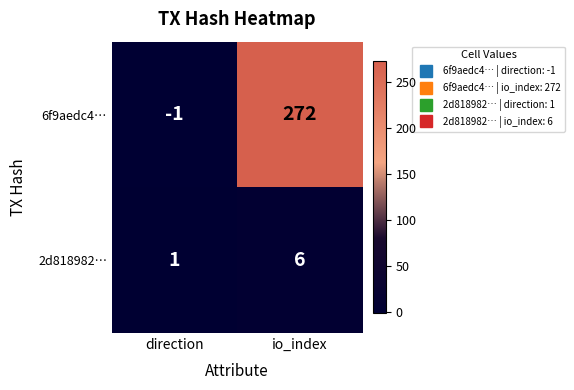

The value of 6f9aedc4… at io_index is 133. True or false?

False